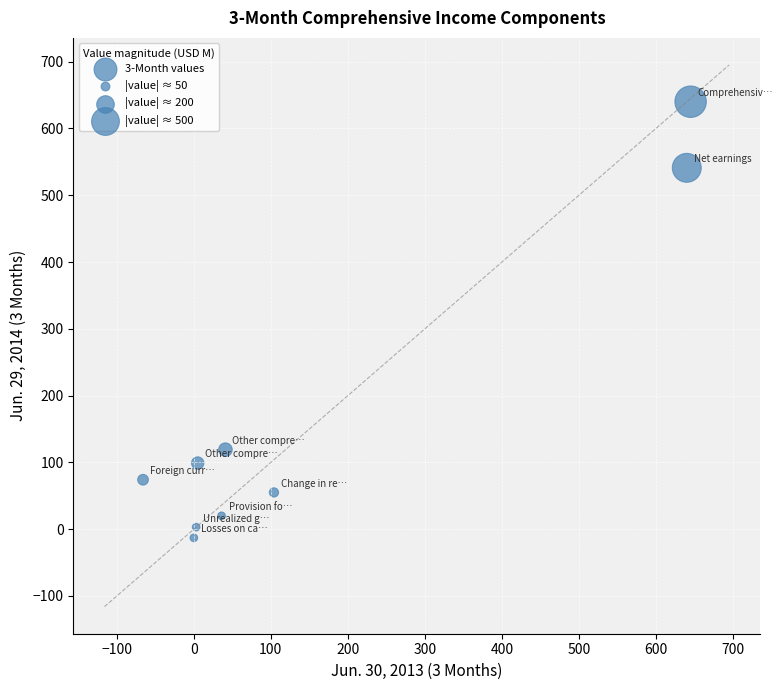

What Y value in the scatter plot is closest to 313?

119